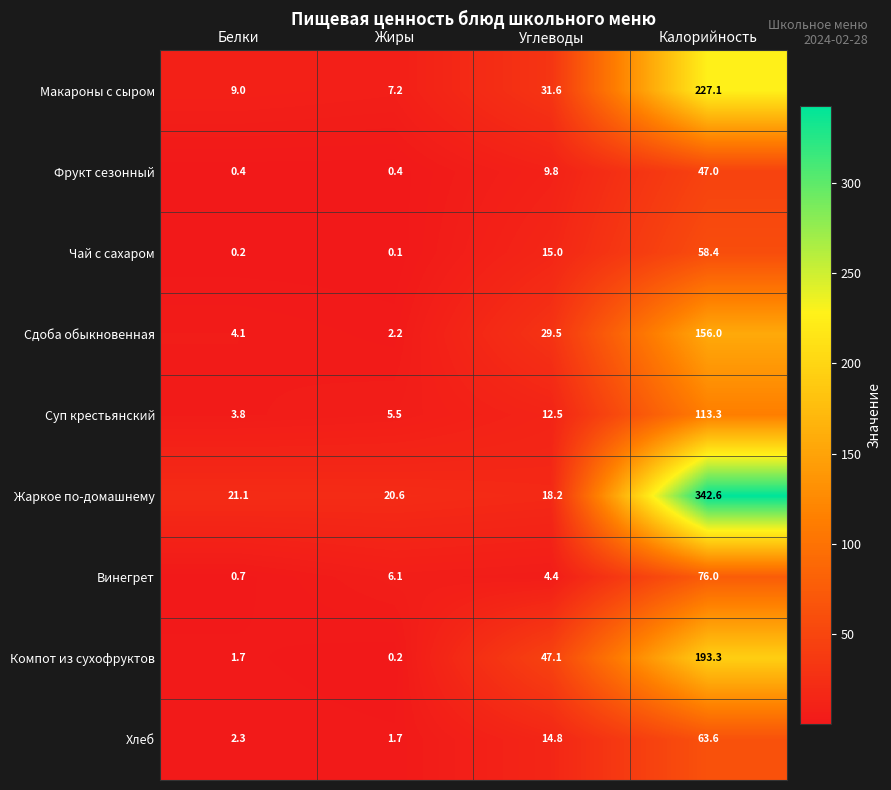

Which label corresponds to the largest value in the chart?

Калорийность